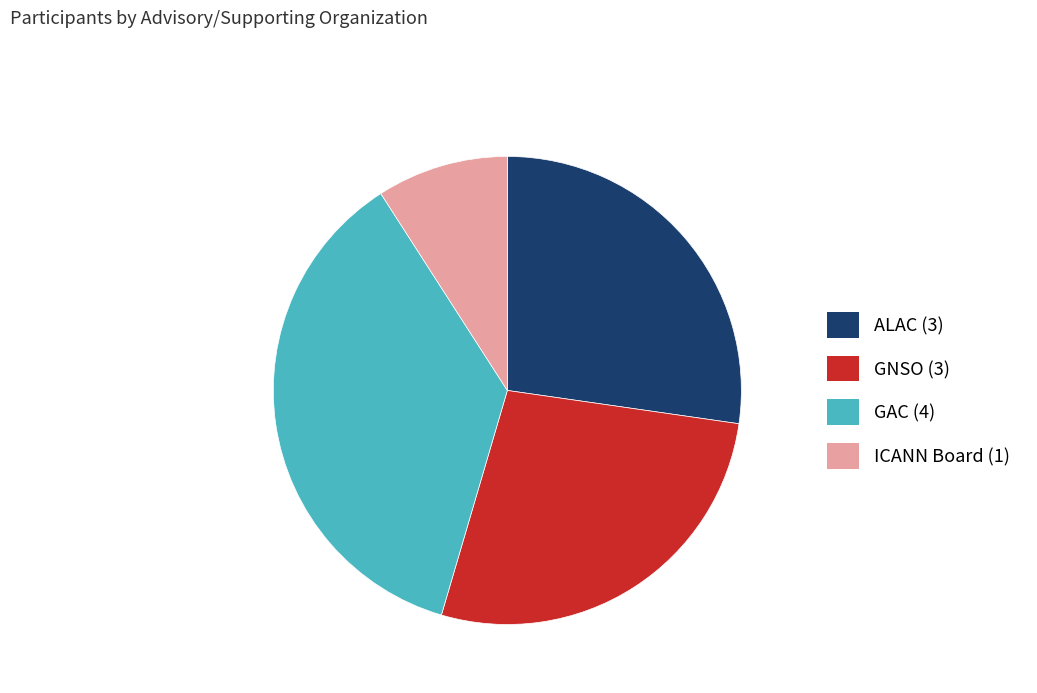

True or false: GAC accounts for 43% of the total.

False